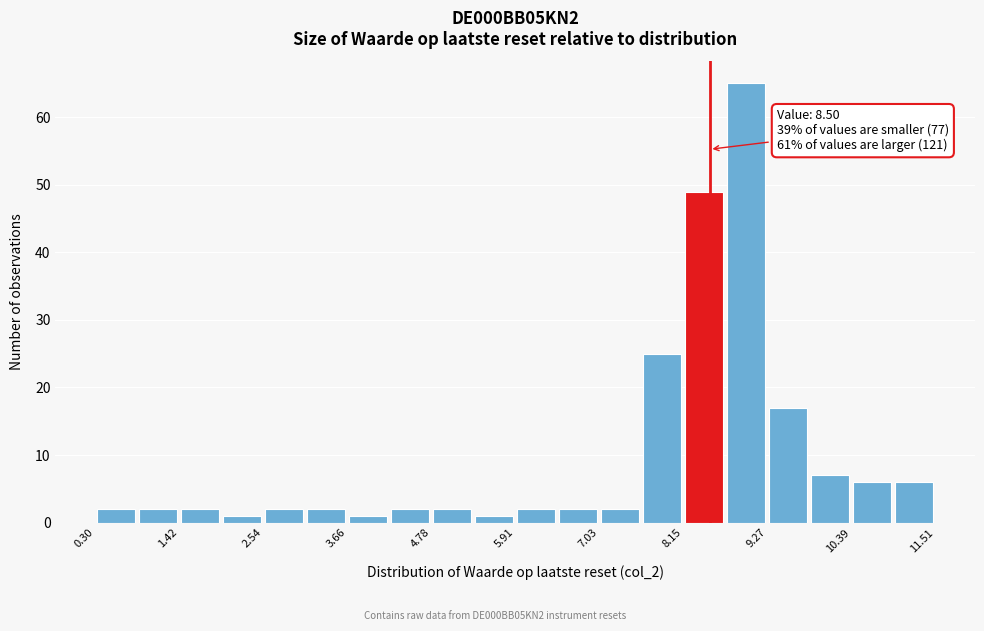

Around what value on the x-axis is the tallest bar? Give the approximate position of its centre, as read against the axis.

9.0